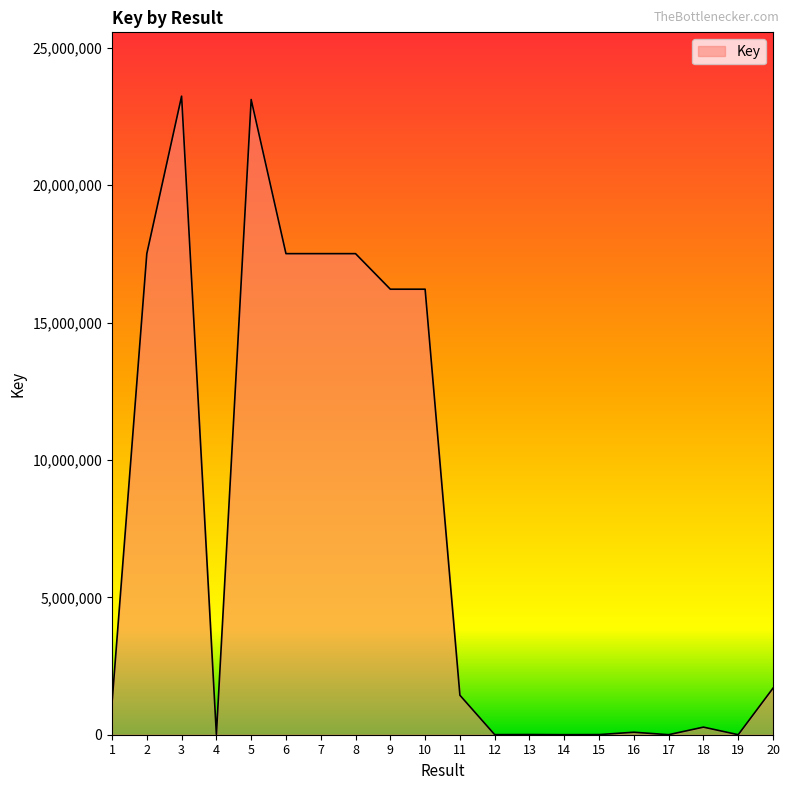

What is the maximum value shown in the chart?

23236933